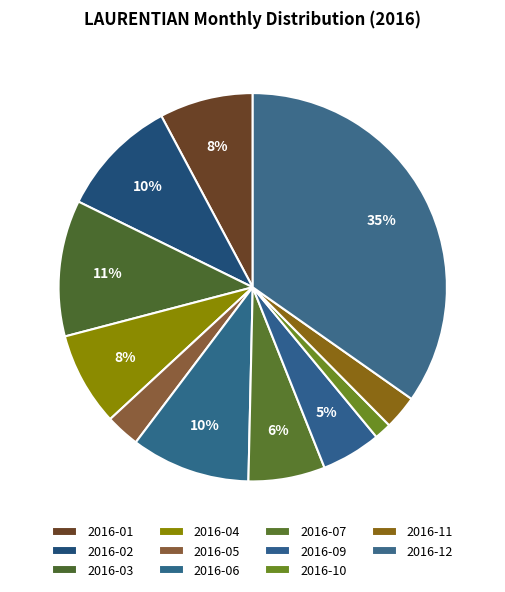

The 2016-10 slice represents 11% of the pie. True or false?

False